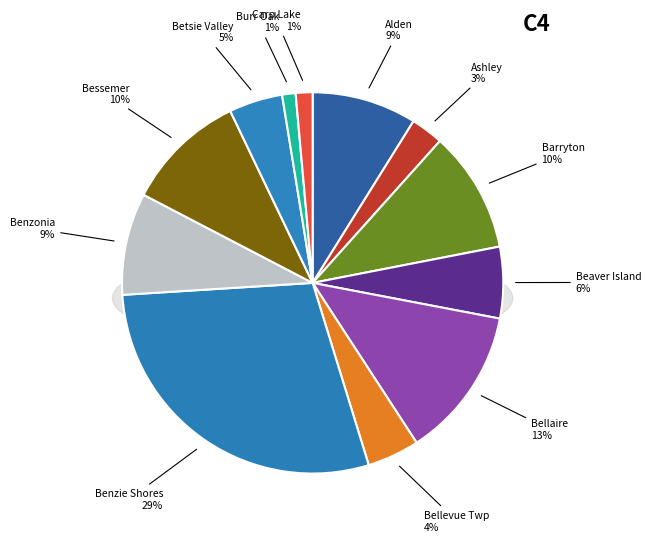

Which category has the biggest portion of the pie?

Benzie Shores District Library